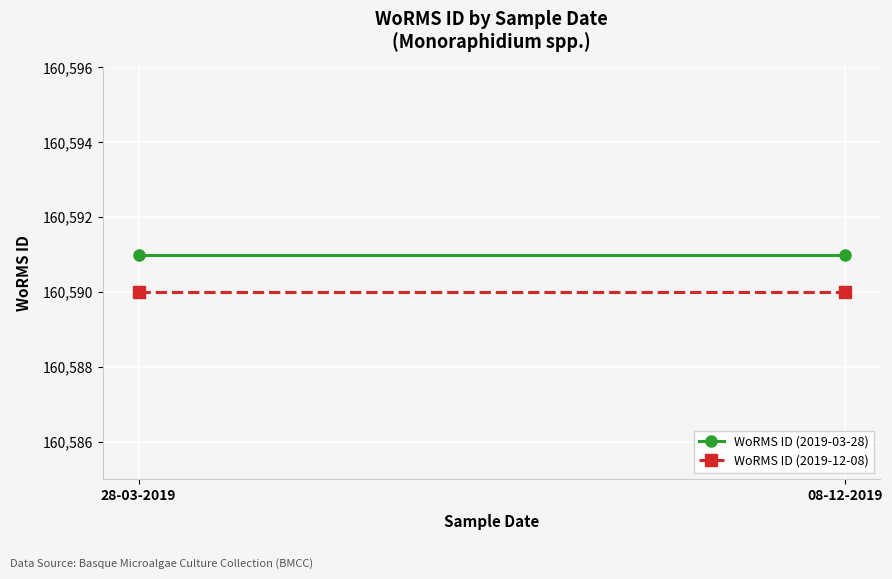

At which label does WoRMS ID (2019-12-08) reach its peak?

28-03-2019